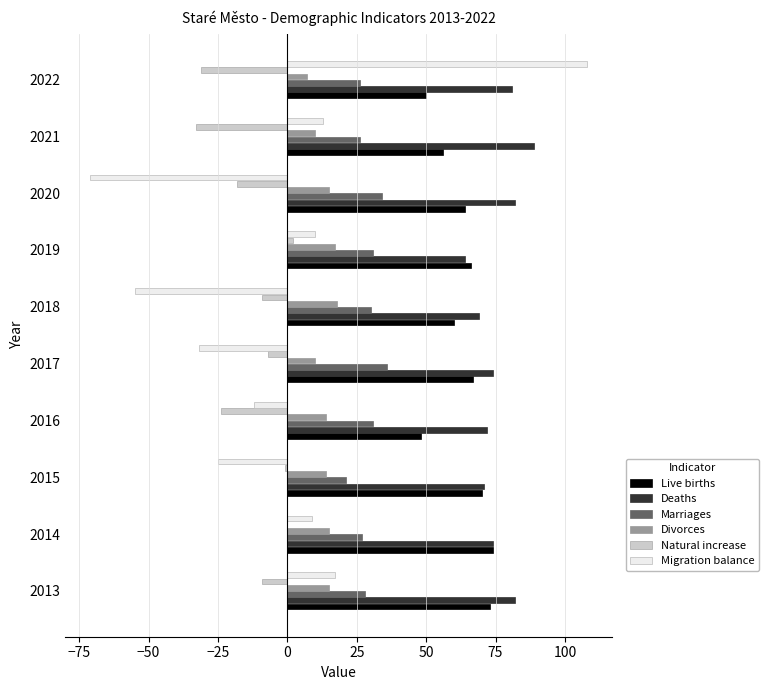

What is the highest value of the Marriages series?

36